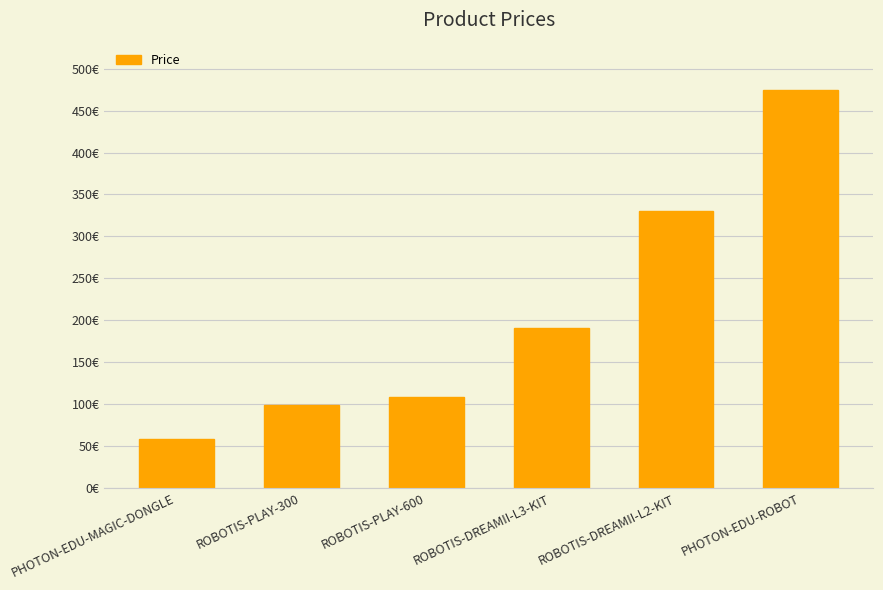

Reading left to right, what are all the values shown in this chart?

58.8	99.0	109.0	191.4	330.0	474.0